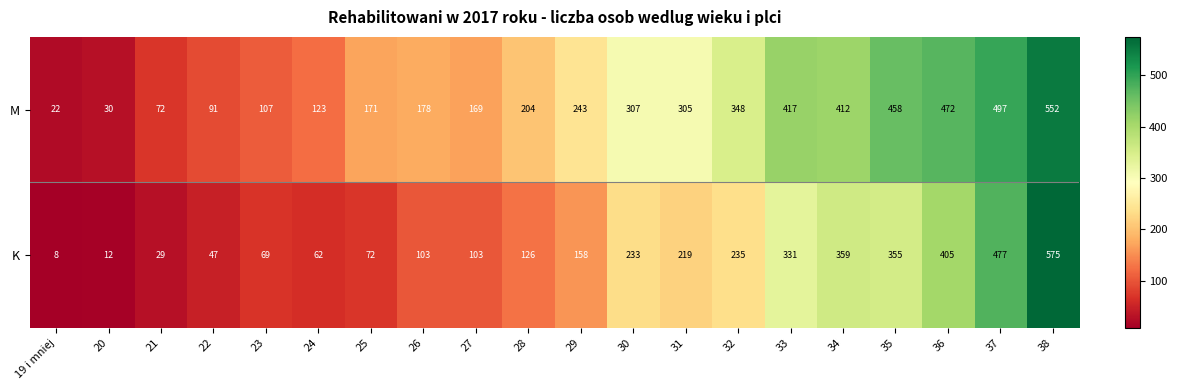

Rank the series at 23 from lowest to highest value.

K, M